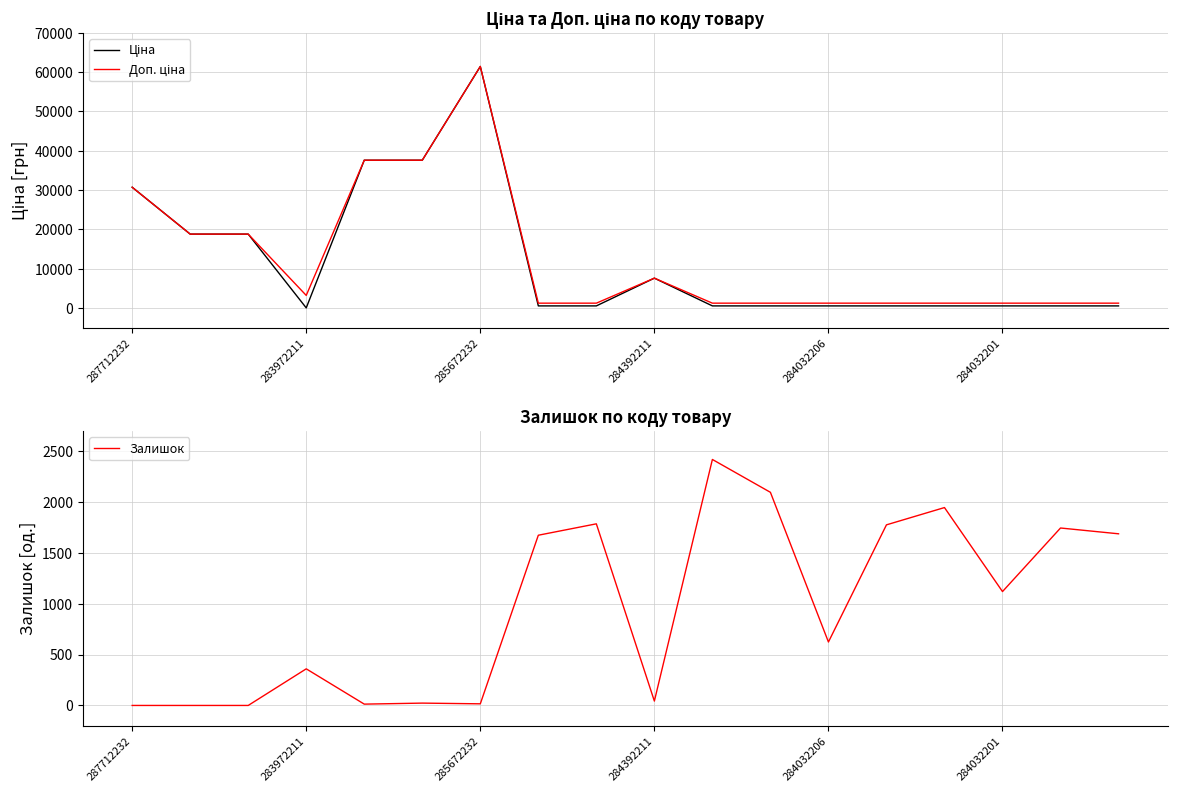

True or false: Залишок has a value of 43 at 284392211.

True